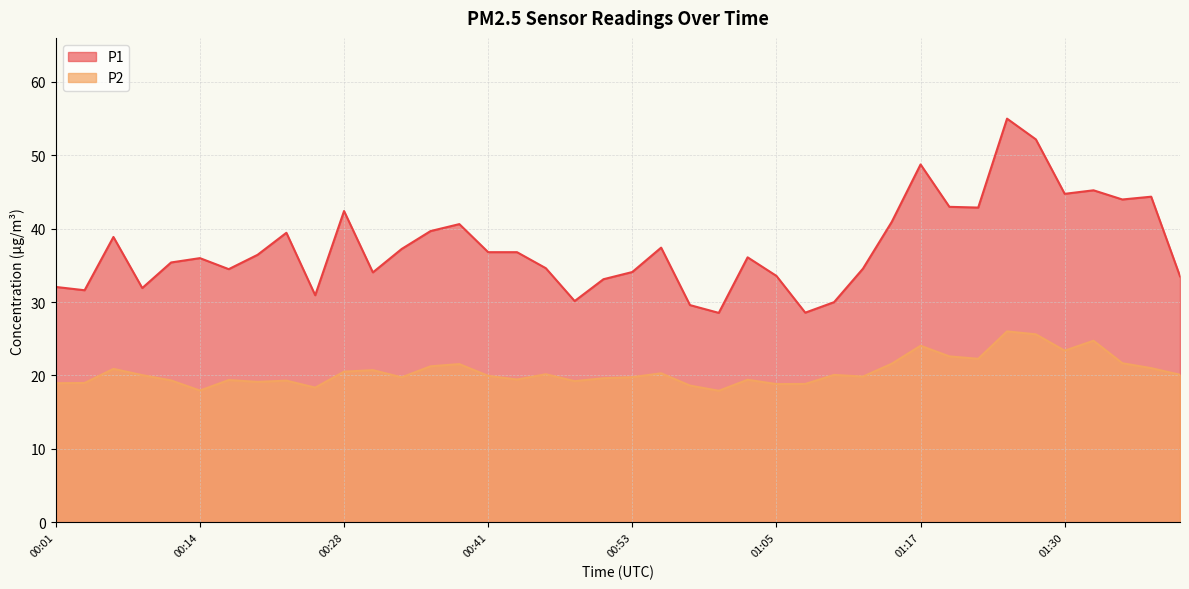

What is the difference between the highest and lowest values at 00:01?

13.1